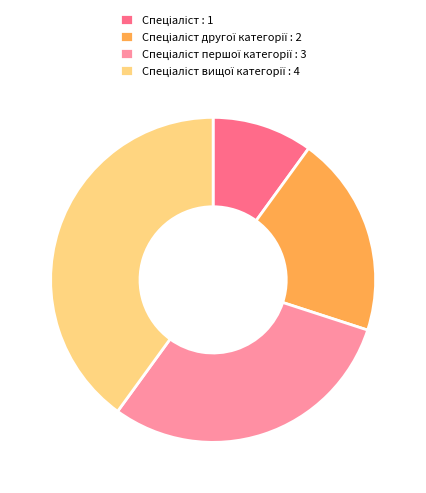

Is there a majority slice in this chart?

No